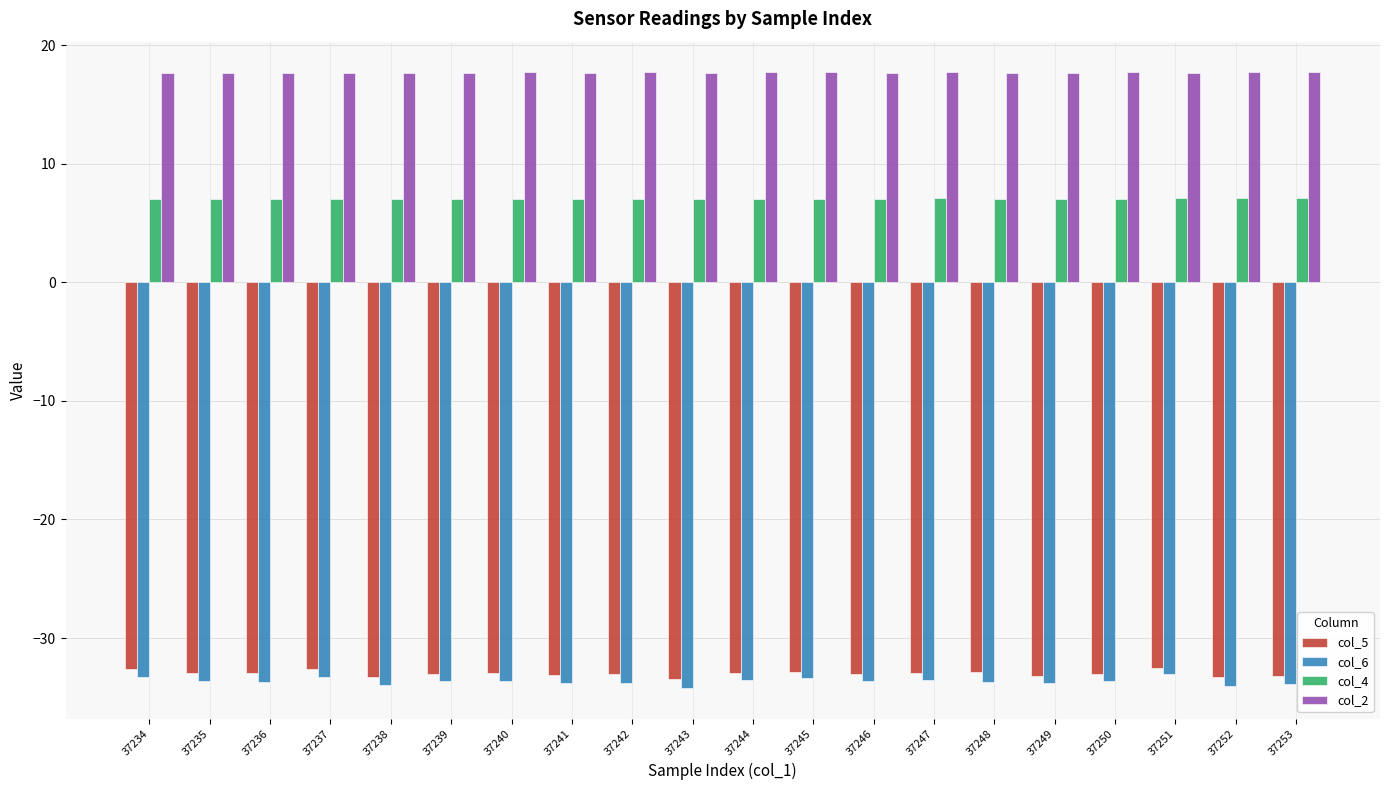

How many groups of bars are there?

20